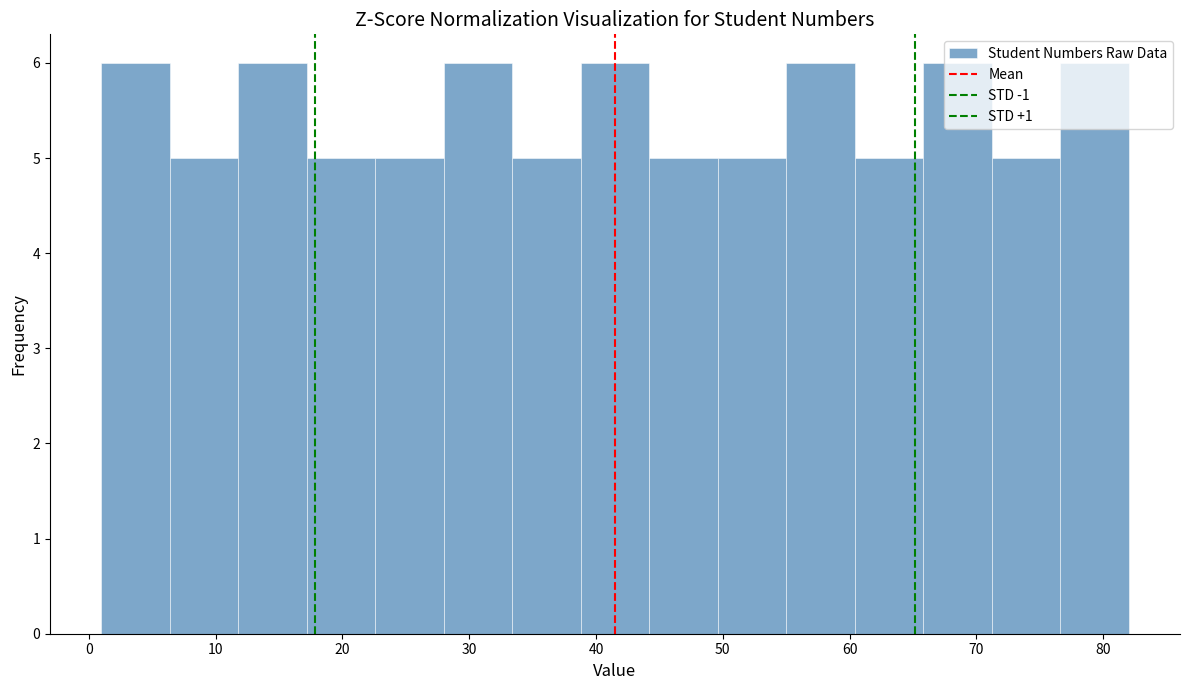

Reading left to right, transcribe this chart: for each bar, give the range it covers on the x-axis and its height. Neither the bar edges nor the heights are printed on the chart, so give them approximately, as read against the axes.

1.0 to 6.4: 6
6.4 to 11.8: 5
11.8 to 17.2: 6
17.2 to 22.6: 5
22.6 to 28.0: 5
28.0 to 33.4: 6
33.4 to 38.8: 5
38.8 to 44.2: 6
44.2 to 49.6: 5
49.6 to 55.0: 5
55.0 to 60.4: 6
60.4 to 65.8: 5
65.8 to 71.2: 6
71.2 to 76.6: 5
76.6 to 82.0: 6